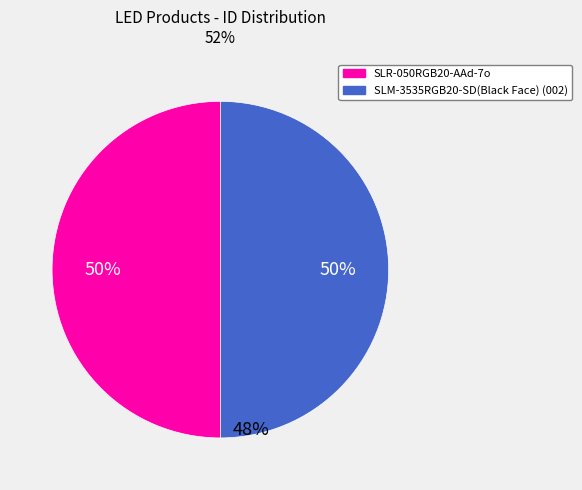

Which slice is the largest?

SLR-050RGB20-AAd-7o